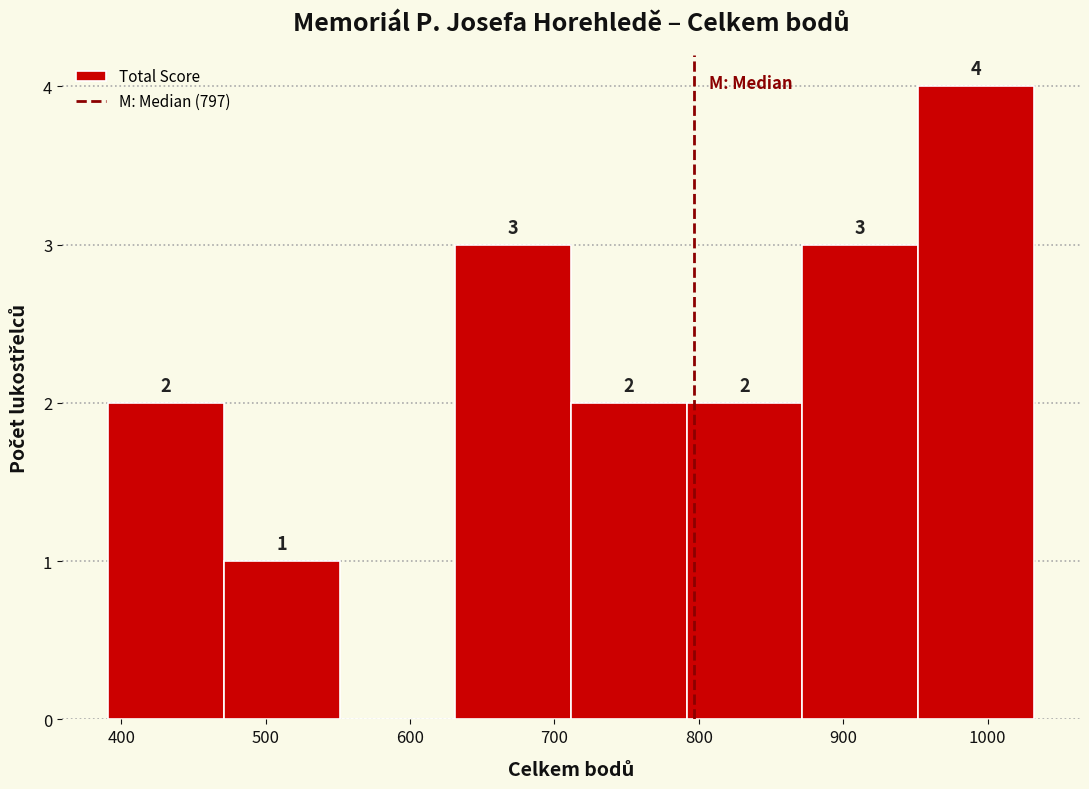

Which range on the x-axis has the tallest bar?

950 to 1030